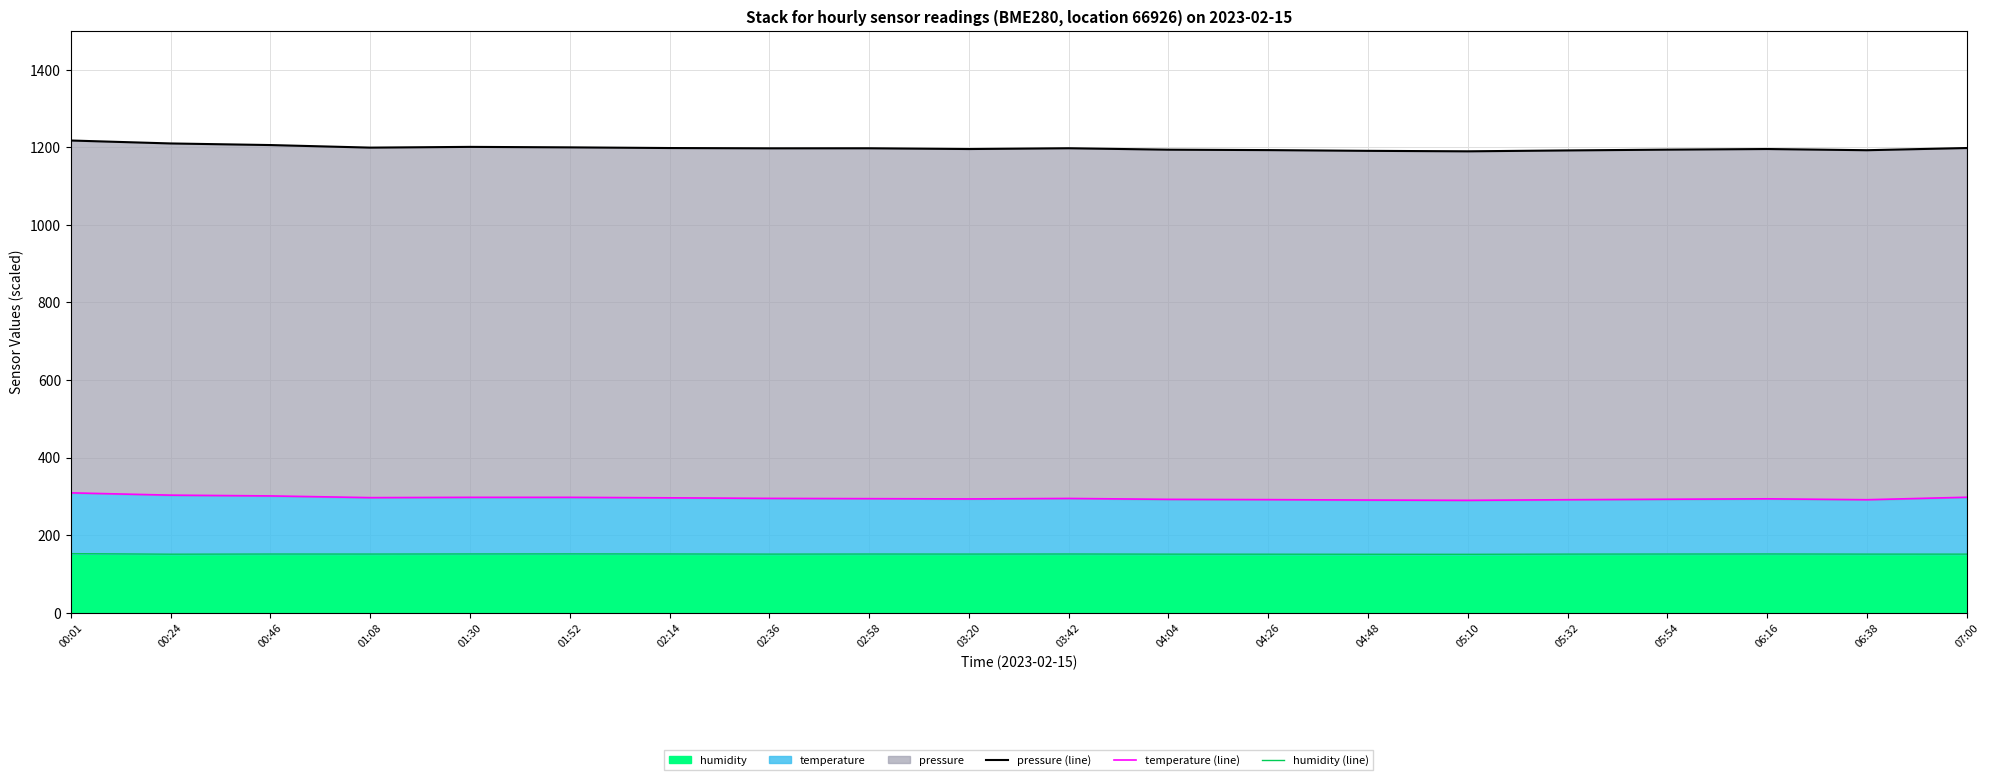

True or false: temperature (line) and pressure (line) intersect in this chart.

False